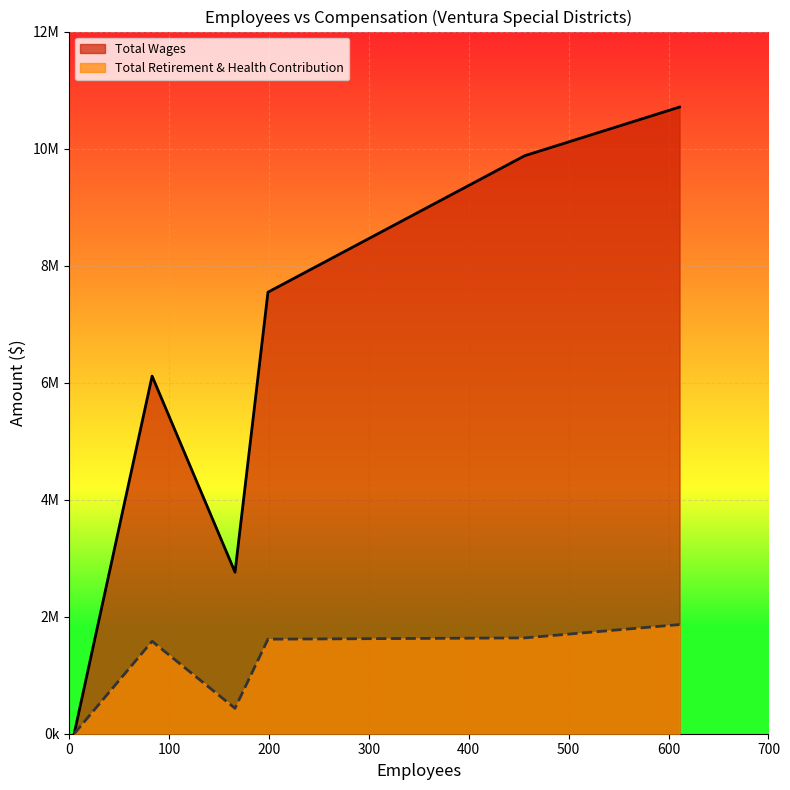

Does the chart display data point markers on the line(s)?

No